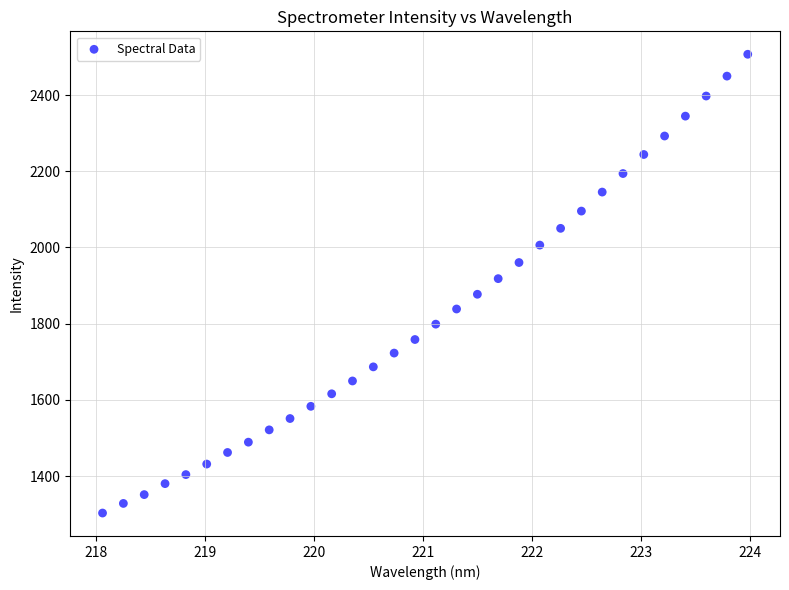

What is the range of X values (max minus min)?

5.9